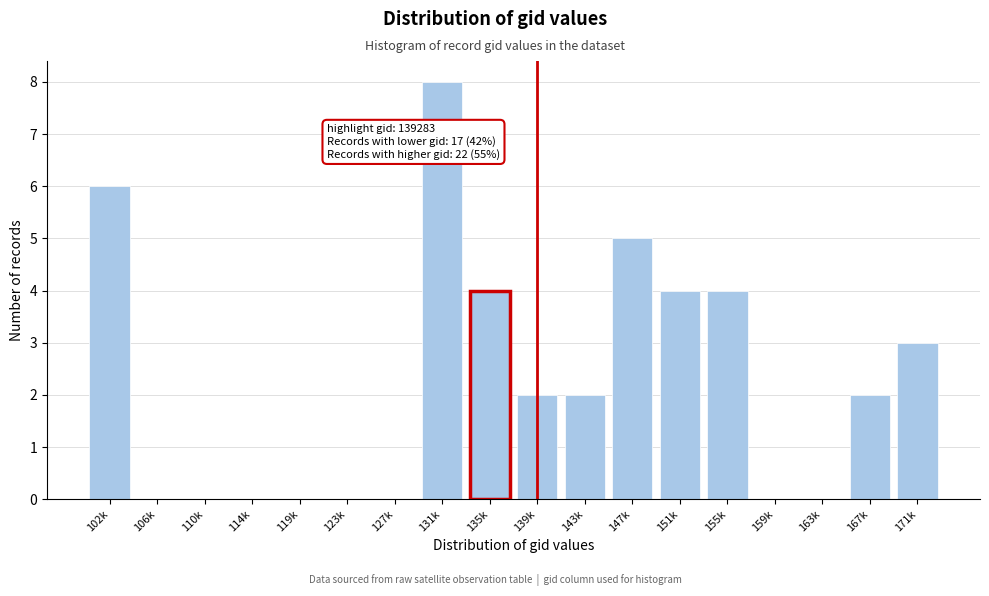

Reading left to right, list all the values displayed in this chart.

102k=6	106k=0	110k=0	114k=0	119k=0	123k=0	127k=0	131k=8	135k=4	139k=2	143k=2	147k=5	151k=4	155k=4	159k=0	163k=0	167k=2	171k=3